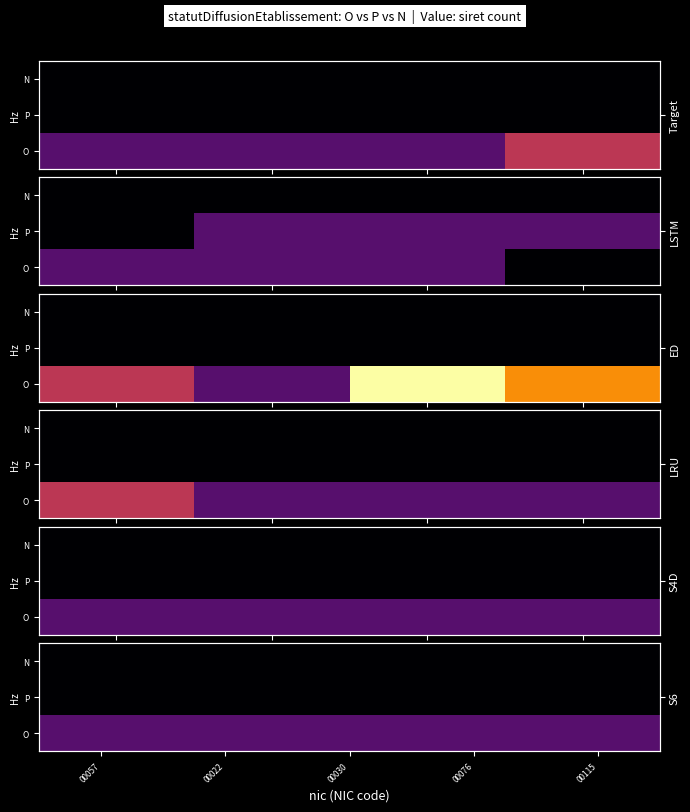

What is the greatest value displayed?

1